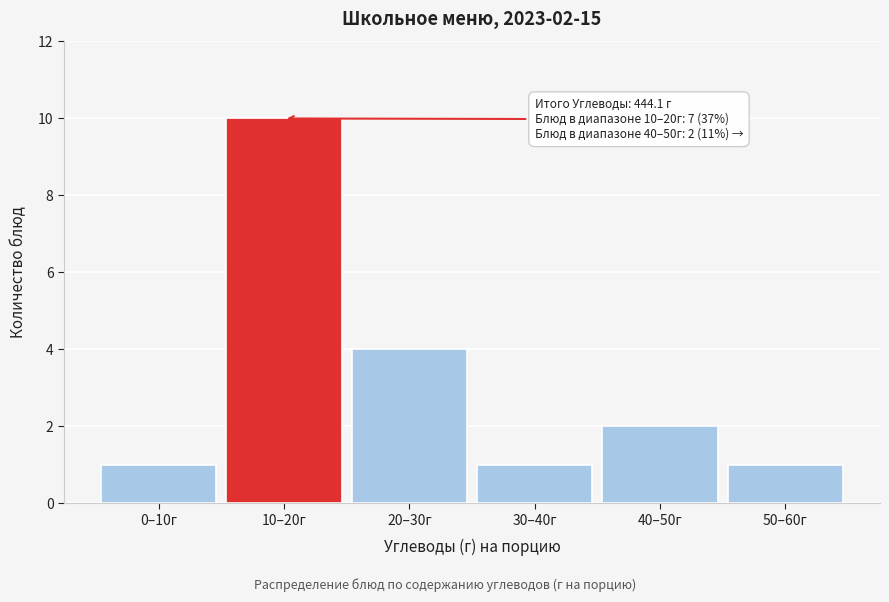

Reading left to right, transcribe all the data shown in this chart.

0–10г=1	10–20г=10	20–30г=4	30–40г=1	40–50г=2	50–60г=1